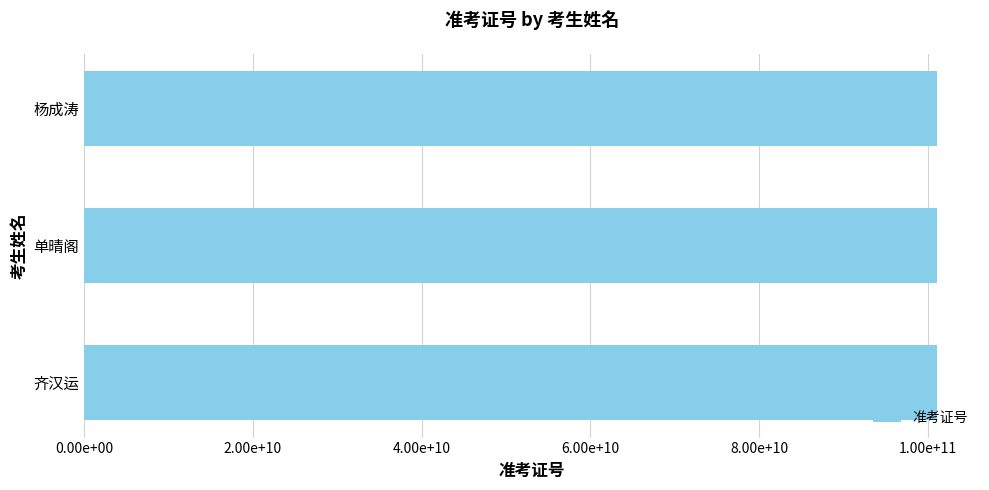

Does the chart contain any negative values?

No